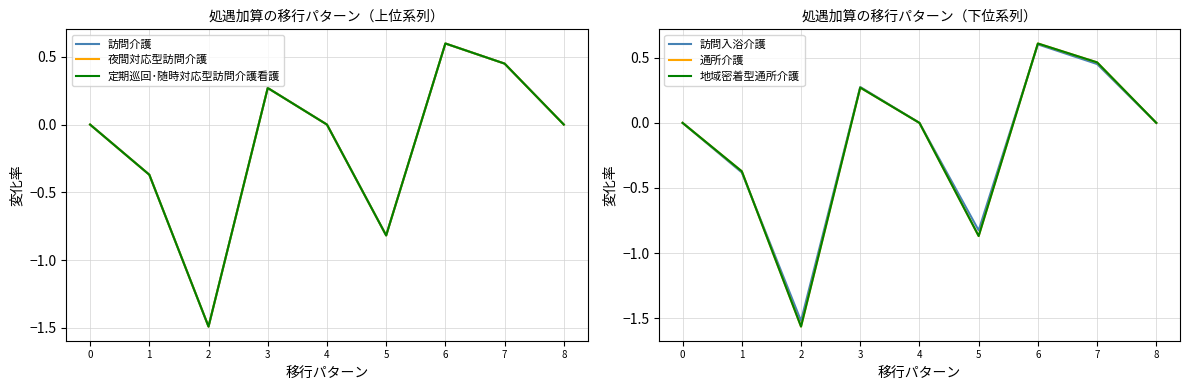

The 夜間対応型訪問介護 series shows -0.6 at 1. True or false?

False